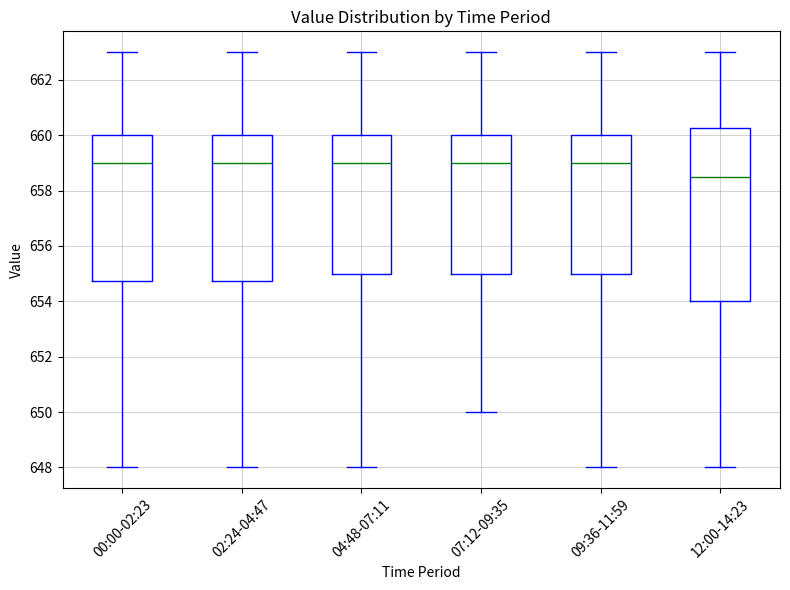

Reading left to right, transcribe this box plot: for each box, give where its median line is, the range the box spans, and where its two whiskers end, as read against the y-axis. The values are not printed on the chart, so give them approximately, as read against the axis.

00:00-02:23: median 659.0, box 654.8 to 660.0, whiskers 648.0 to 663.0
02:24-04:47: median 659.0, box 654.8 to 660.0, whiskers 648.0 to 663.0
04:48-07:11: median 659.0, box 655.0 to 660.0, whiskers 648.0 to 663.0
07:12-09:35: median 659.0, box 655.0 to 660.0, whiskers 650.0 to 663.0
09:36-11:59: median 659.0, box 655.0 to 660.0, whiskers 648.0 to 663.0
12:00-14:23: median 658.6, box 654.0 to 660.2, whiskers 648.0 to 663.0